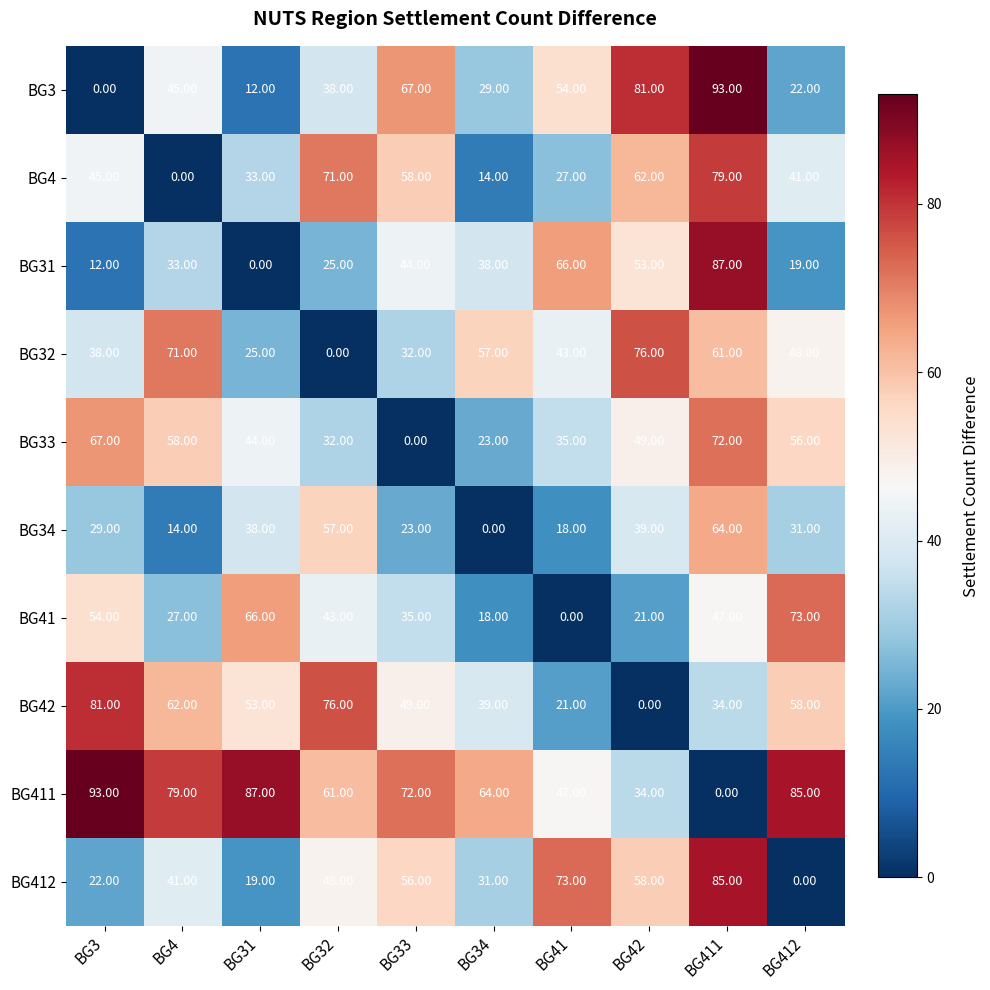

What is the maximum value shown in the chart?

93